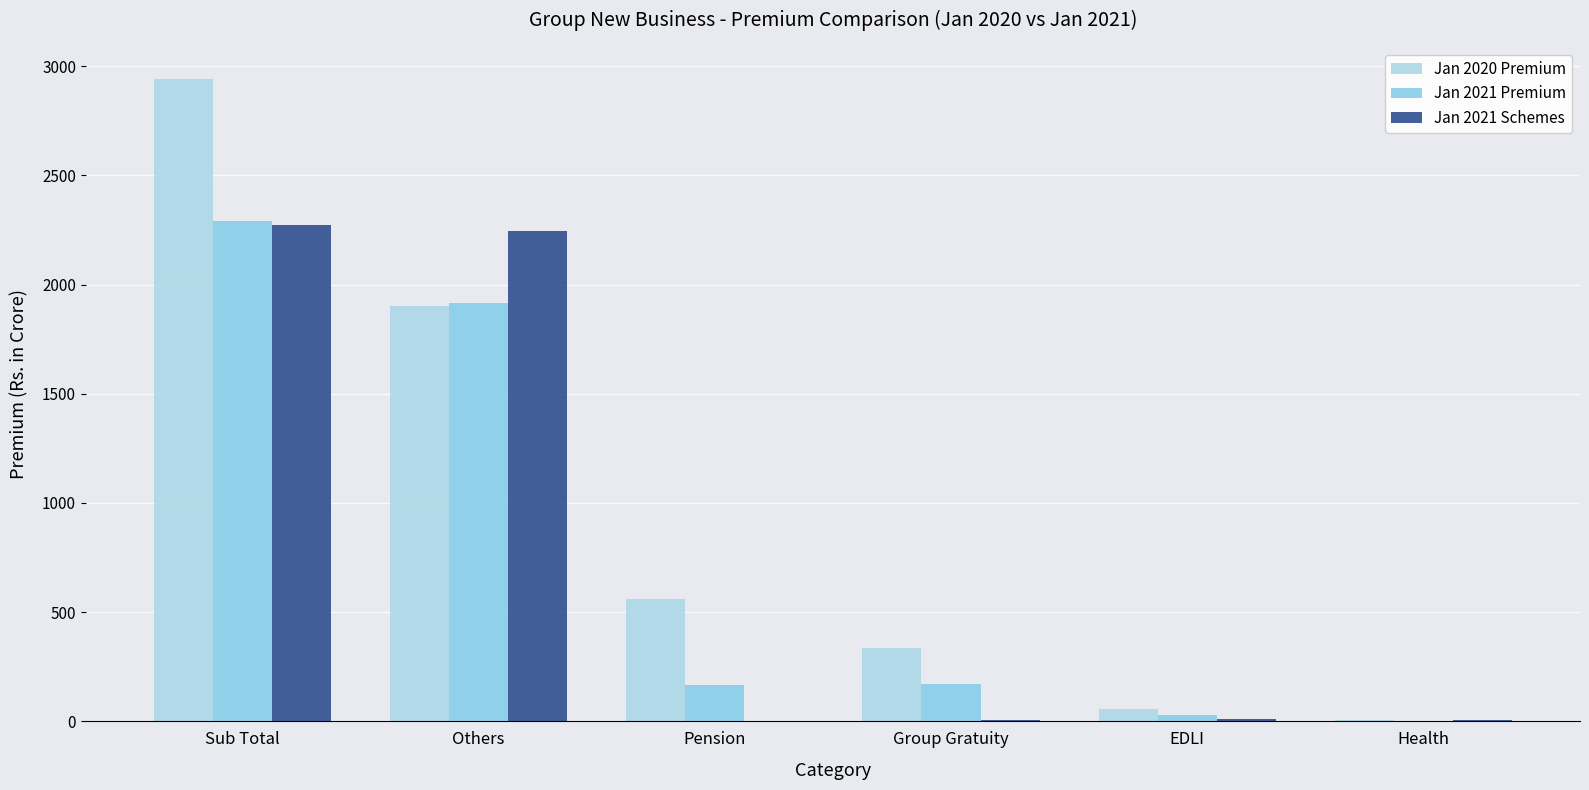

What is the sum of all Jan 2021 Premium values?

4578.1